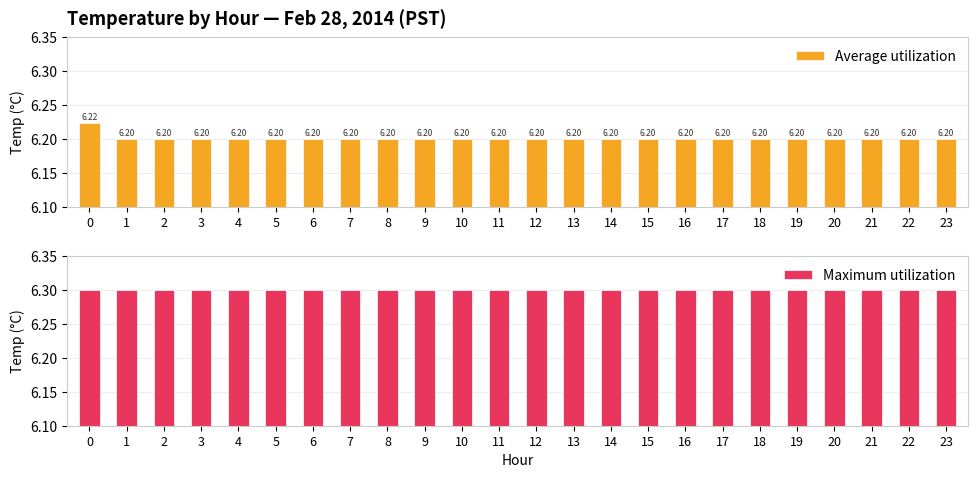

Reading right to left, transcribe all the data shown in this chart.

Average utilization: 6.2	6.2	6.2	6.2	6.2	6.2	6.2	6.2	6.2	6.2	6.2	6.2	6.2	6.2	6.2	6.2	6.2	6.2	6.2	6.2	6.2	6.2	6.2	6.2
Maximum utilization: 6.3	6.3	6.3	6.3	6.3	6.3	6.3	6.3	6.3	6.3	6.3	6.3	6.3	6.3	6.3	6.3	6.3	6.3	6.3	6.3	6.3	6.3	6.3	6.3